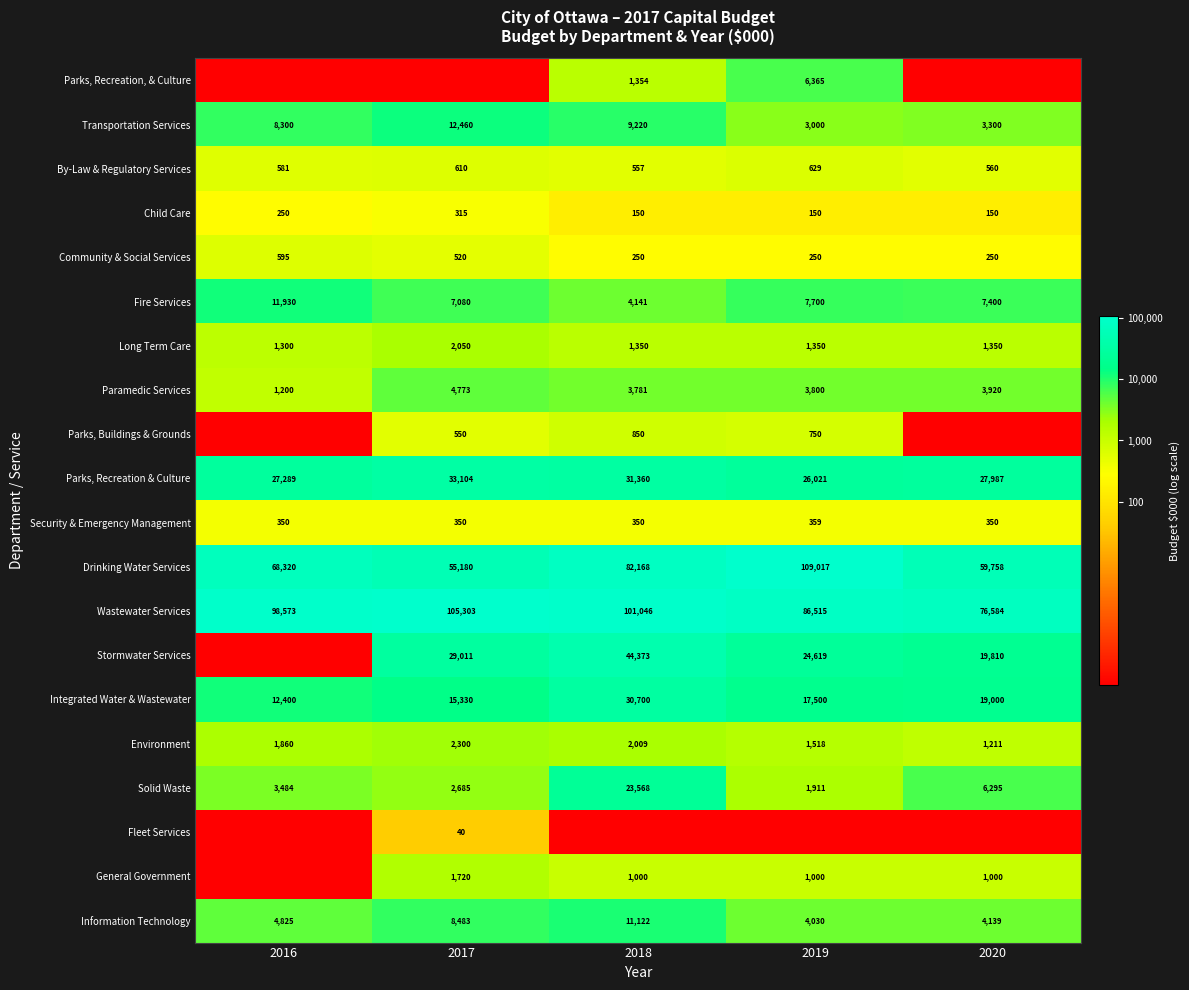

What value does the By-Law & Regulatory Services series have at 2018, to the nearest 5?

555